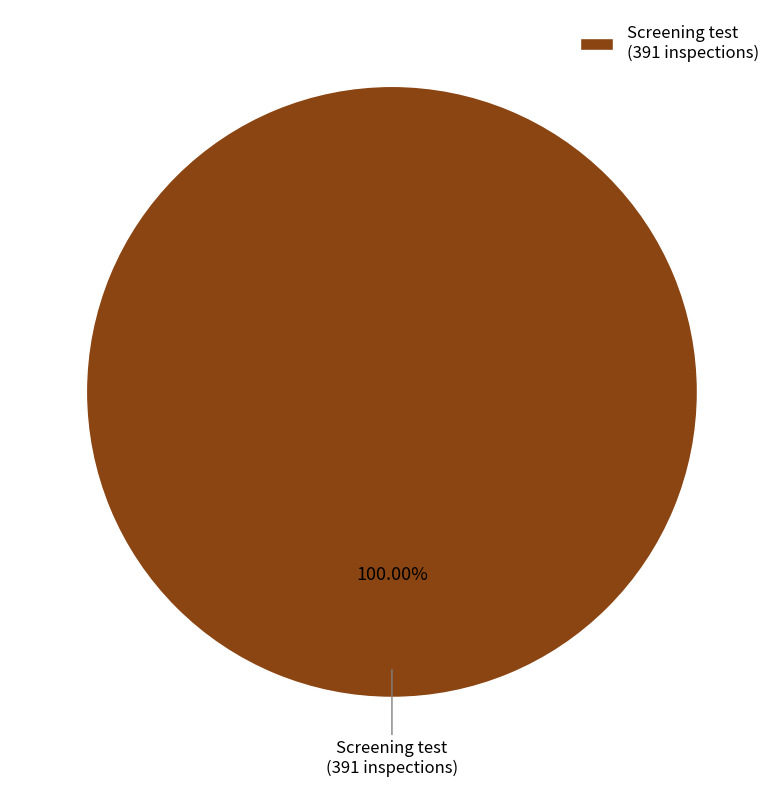

Which slice represents more than half of the pie?

Screening test (391 inspections)